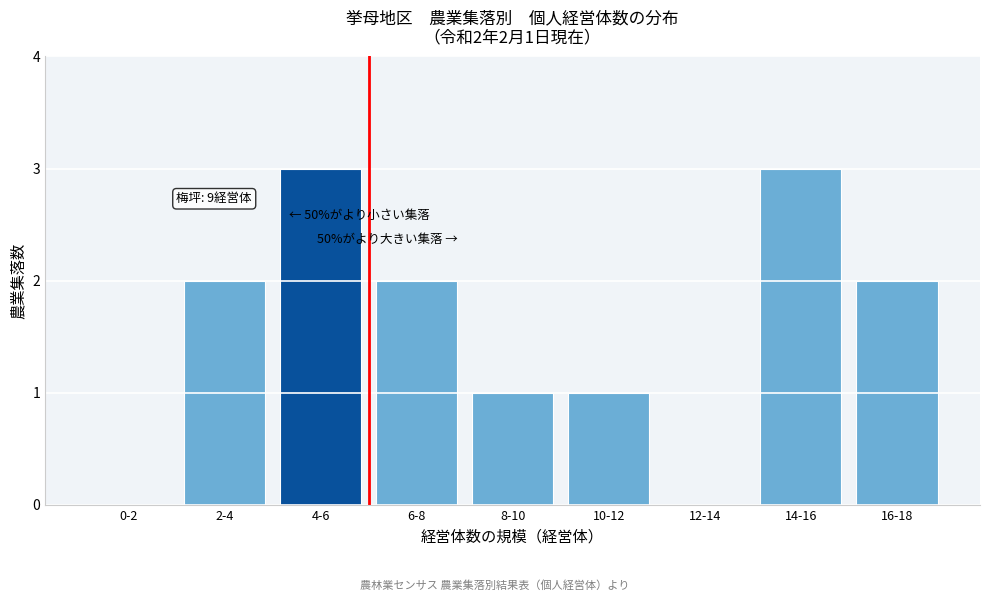

Reading left to right, what are all the values shown in this chart?

0-2=0	2-4=2	4-6=3	6-8=2	8-10=1	10-12=1	12-14=0	14-16=3	16-18=2